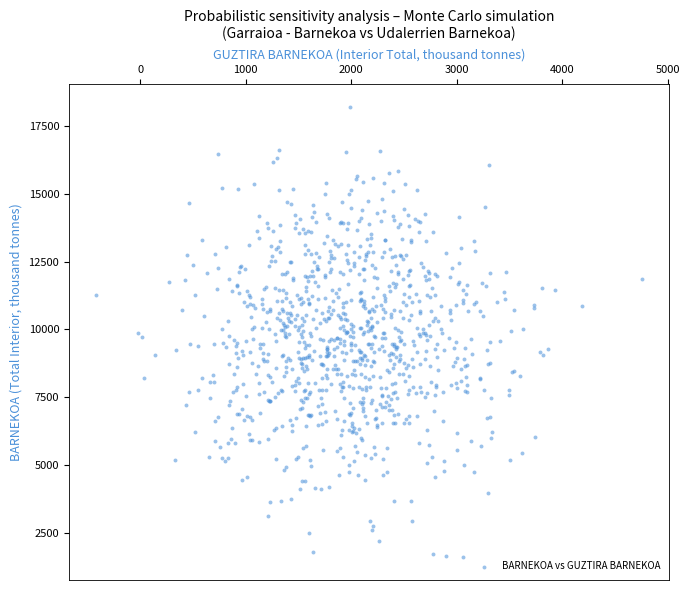

What is the range of Y values (max minus min)?

16603.8